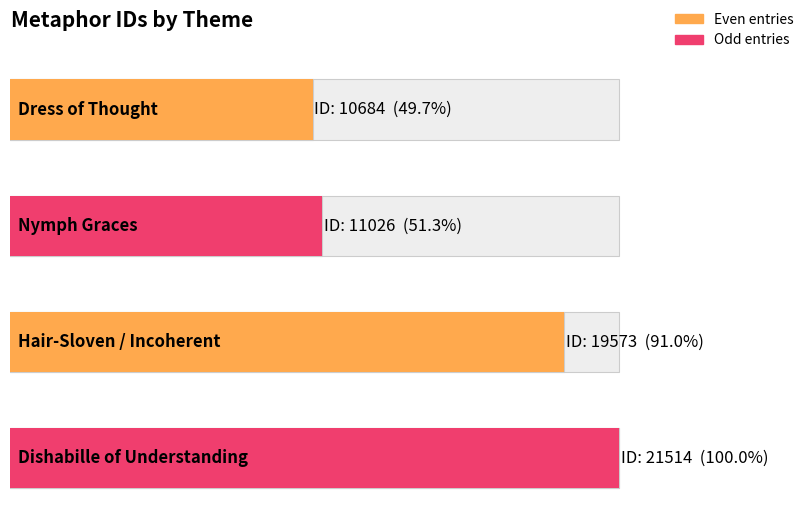

Is it true that the value at Dress of Thought is 15100?

False